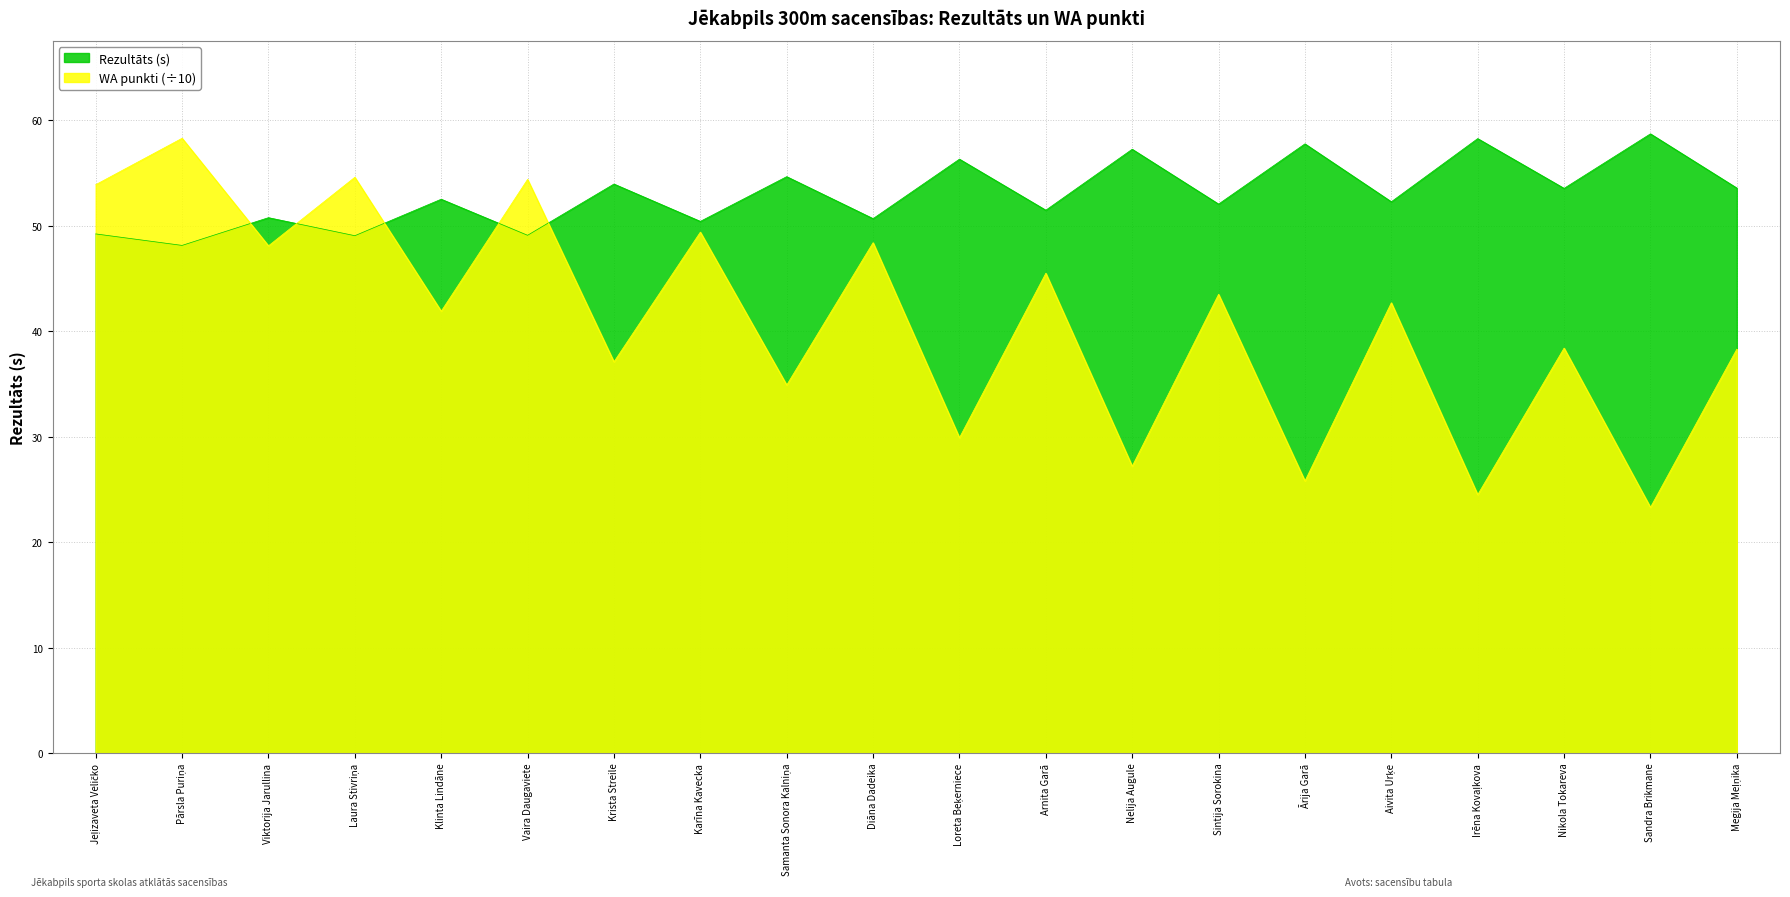

Where is the first local maximum for WA punkti?

Pārsla Puriņa